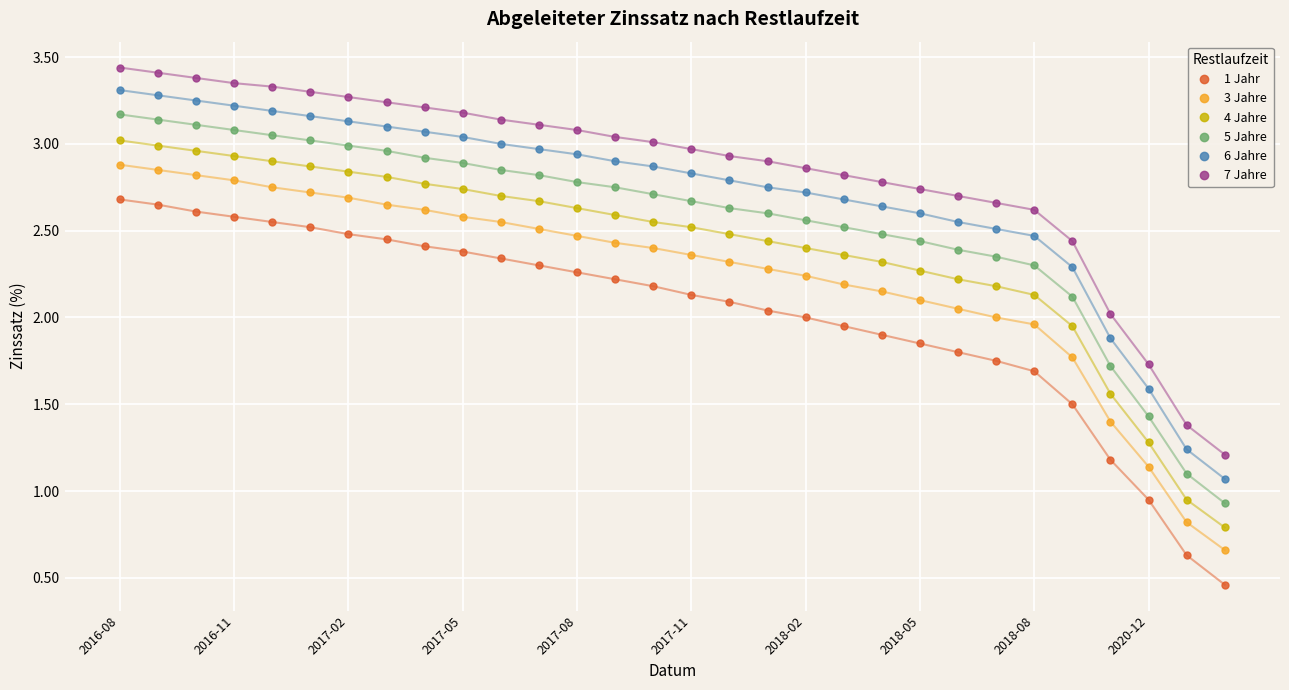

True or false: 7 Jahre and 6 Jahre intersect in this chart.

False